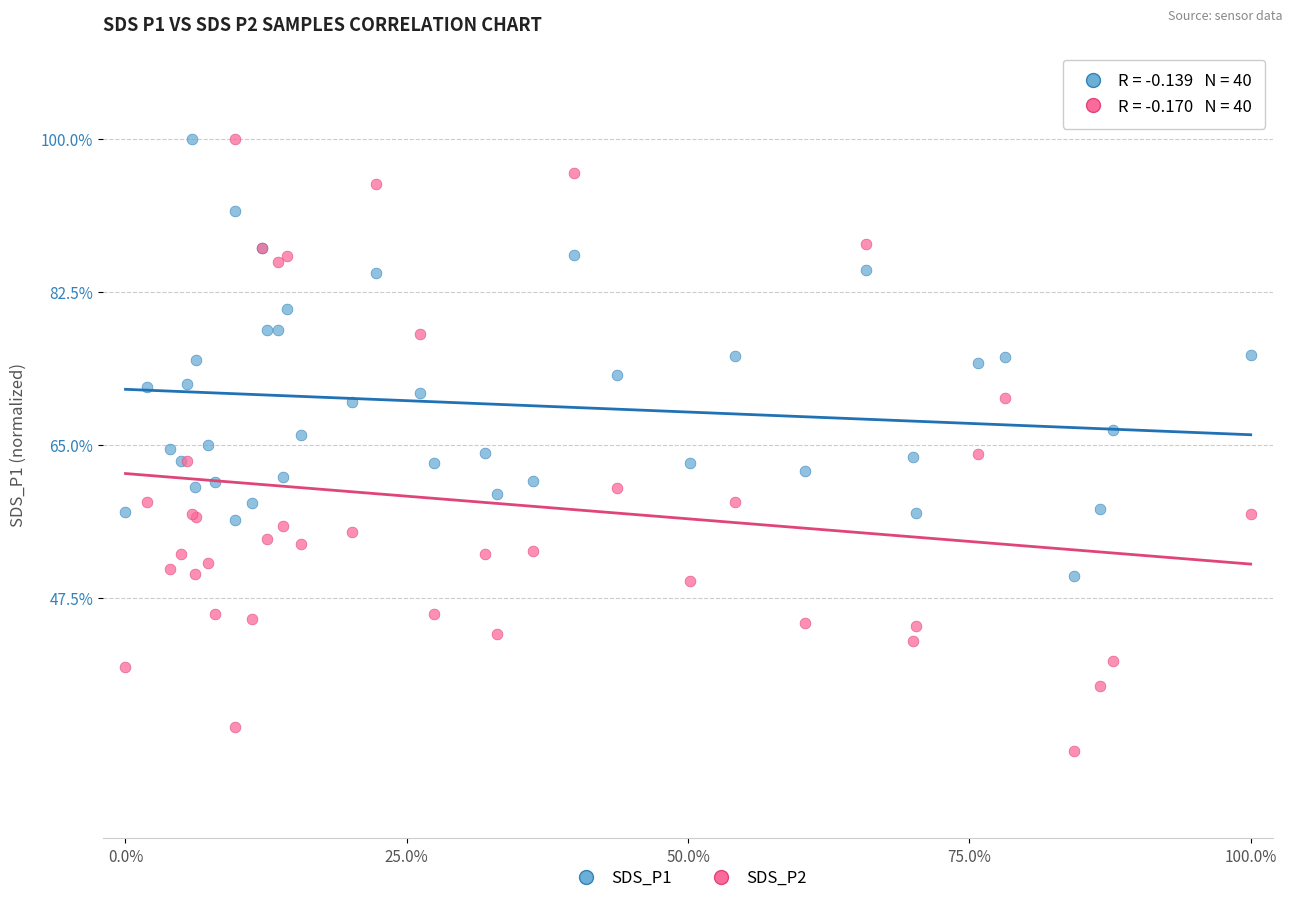

Which series has the widest spread of Y values?

SDS_P2